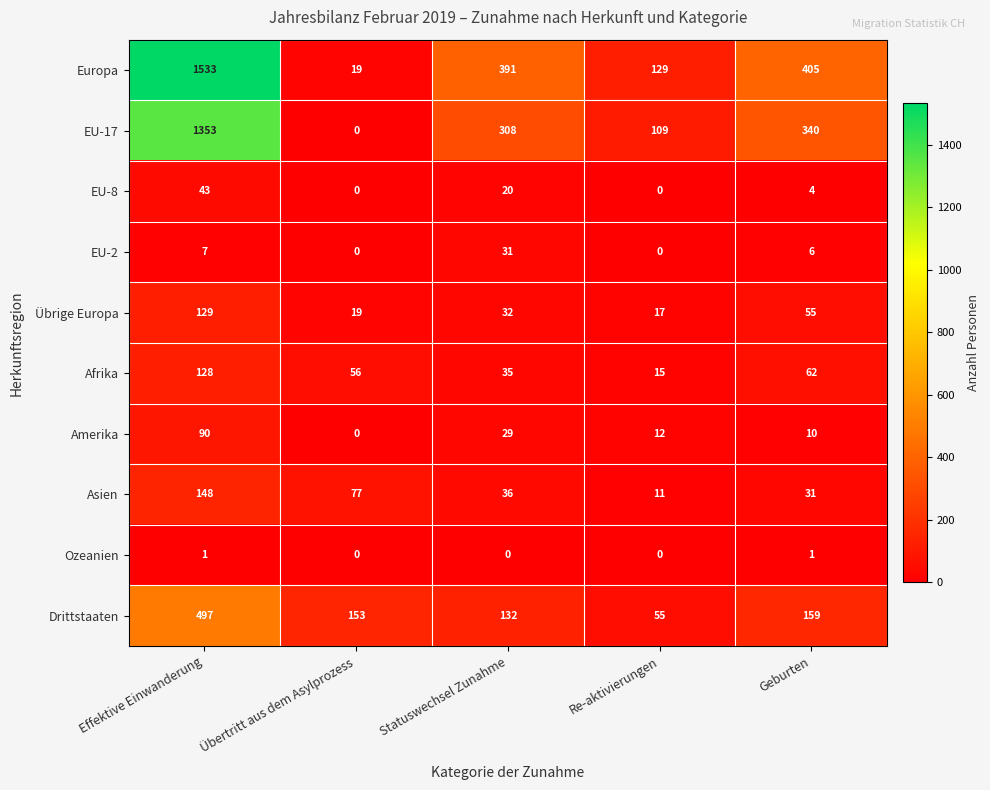

The value of Übrige Europa at Effektive Einwanderung is 176. True or false?

False